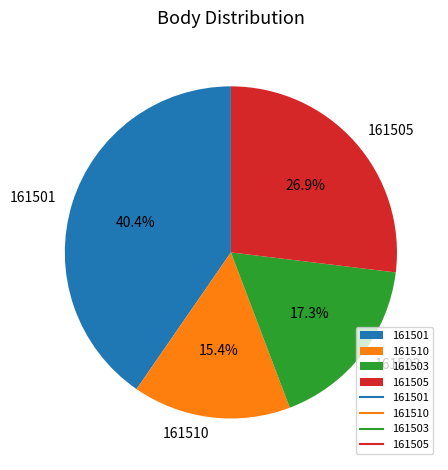

Which slice is the smallest?

161510